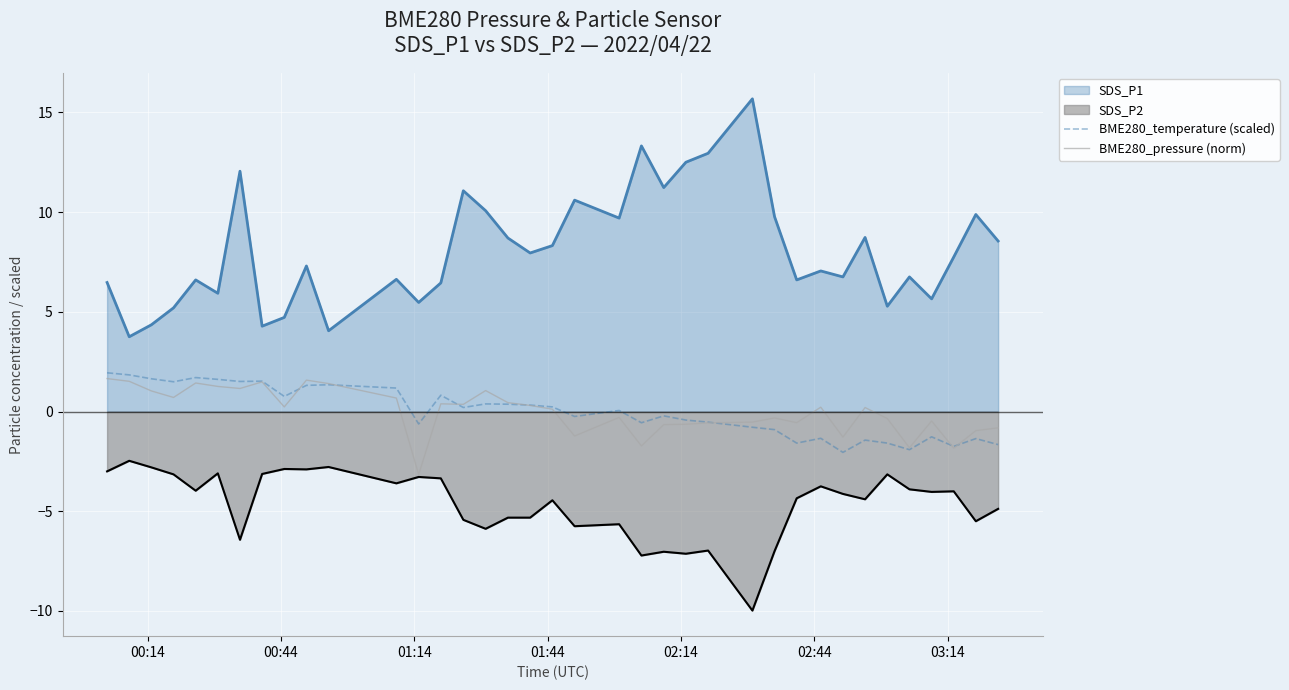

What is the difference between the second highest and minimum values in the BME280_temperature (scaled) series?

3.9